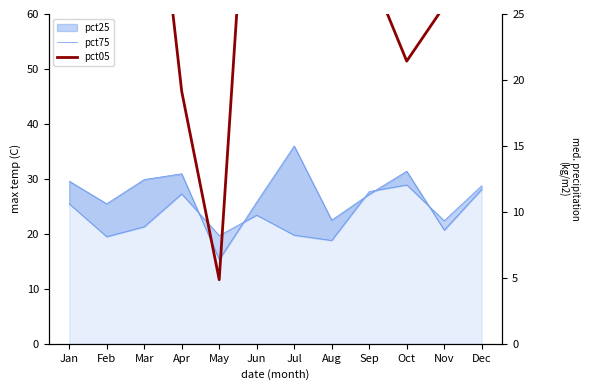

At which category does pct05 reach its first local valley?

May